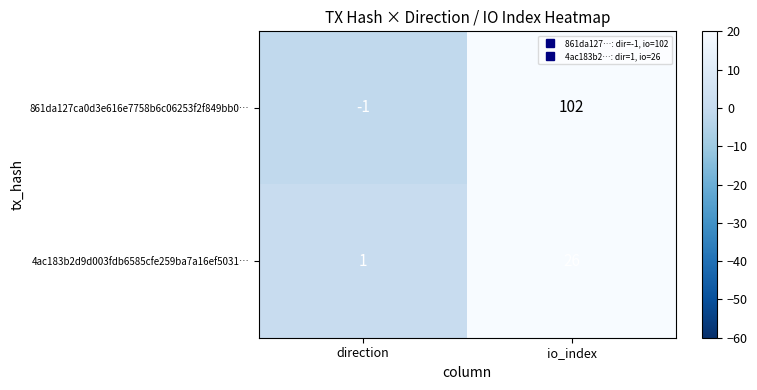

What is the difference between the highest and lowest values at io_index?

76